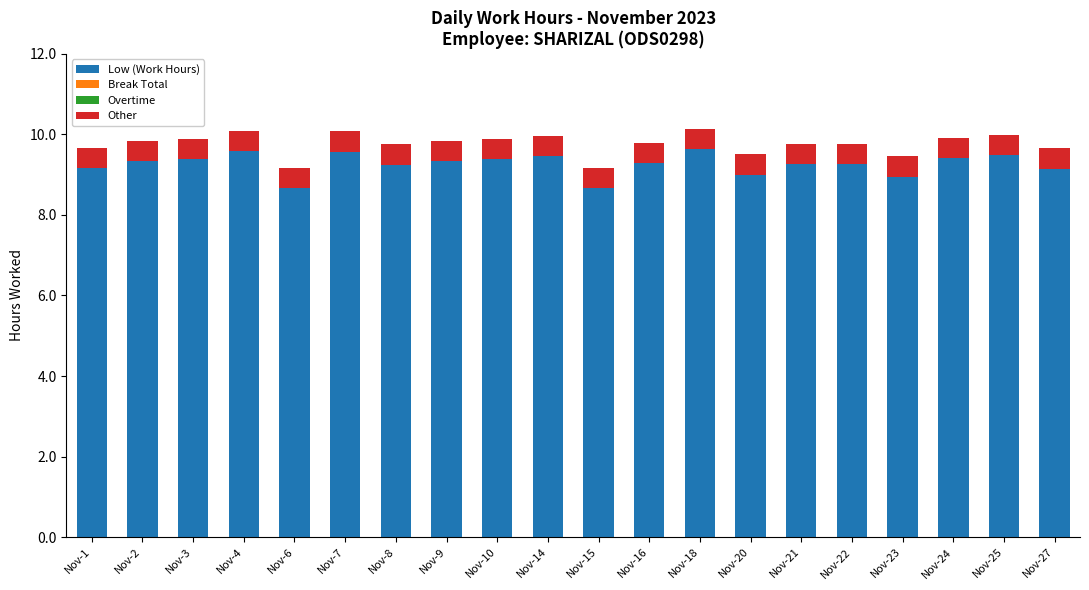

Does the chart contain stacked bars?

Yes